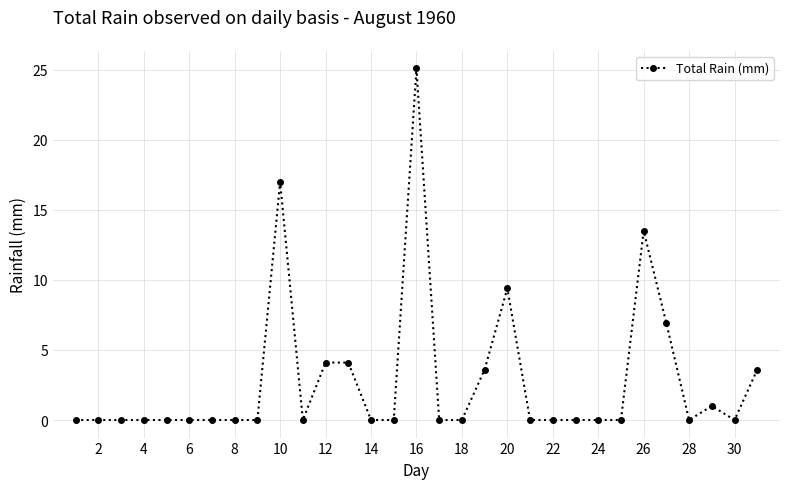

What is the greatest value displayed?

25.1